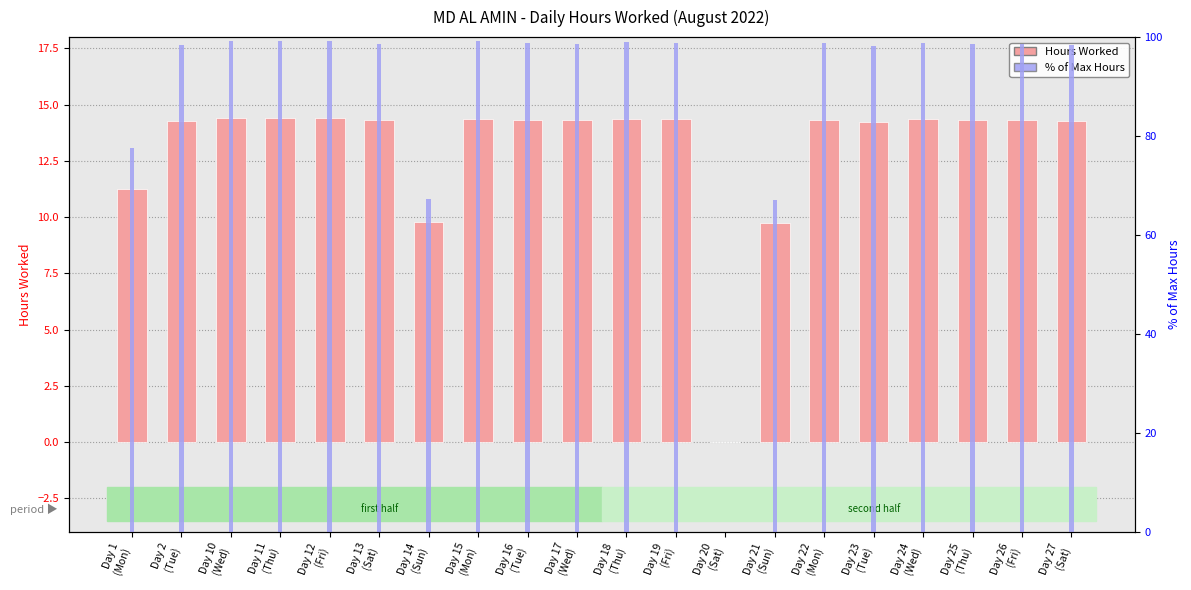

What is the label of the 2nd bar from the right?

Day 26
(Fri)